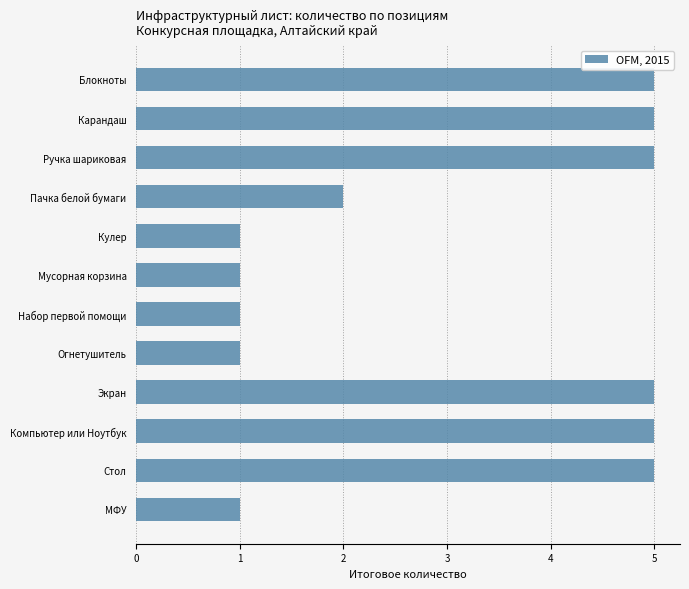

Reading bottom to top, transcribe all the data shown in this chart.

МФУ=1	Стол=5	Компьютер или Ноутбук=5	Экран=5	Огнетушитель=1	Набор первой помощи=1	Мусорная корзина=1	Кулер=1	Пачка белой бумаги=2	Ручка шариковая=5	Карандаш=5	Блокноты=5